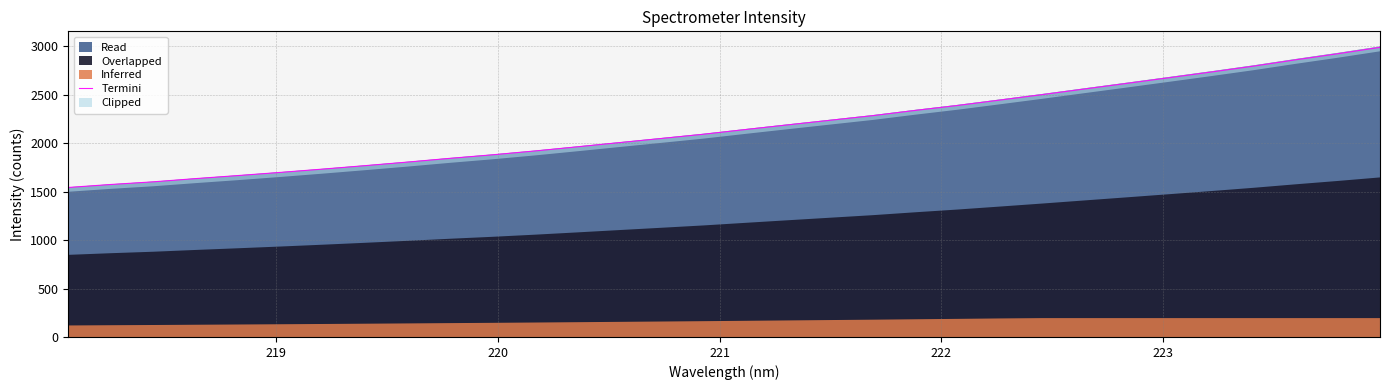

Does the chart have visible grid lines?

Yes